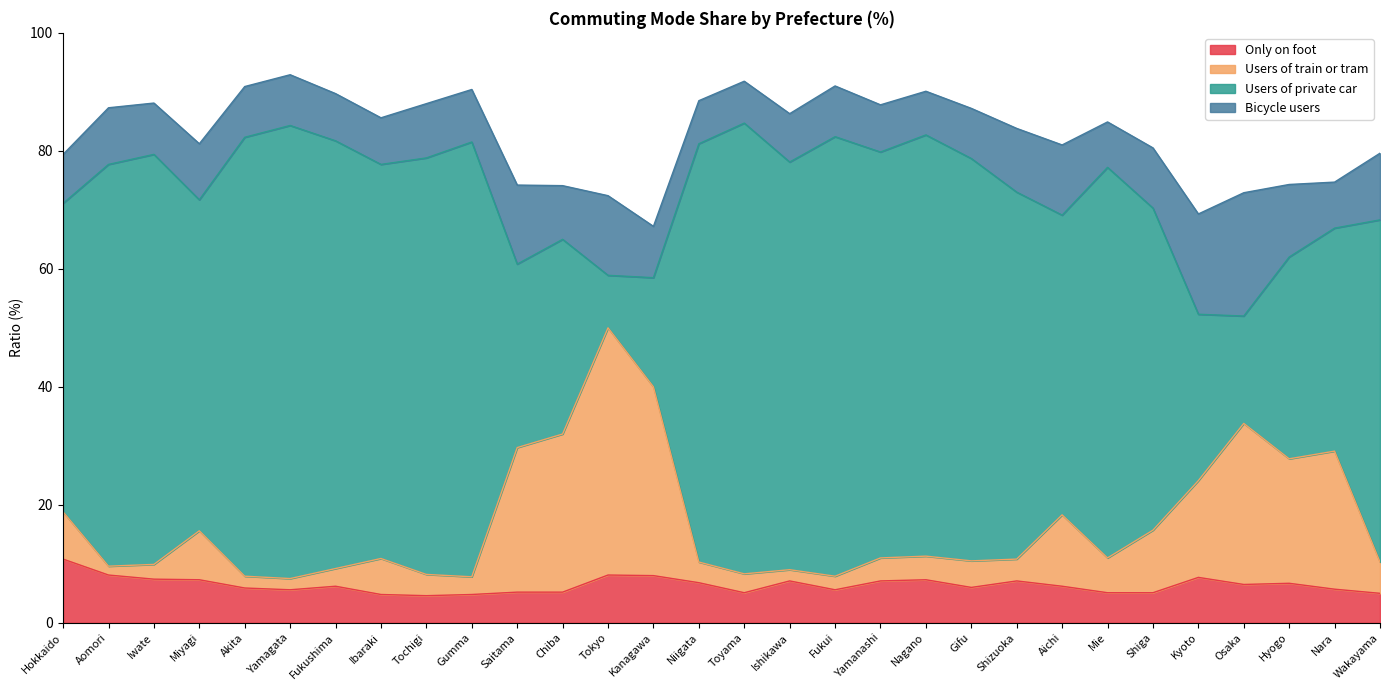

At which category does Users of train or tram reach its first local peak?

Miyagi